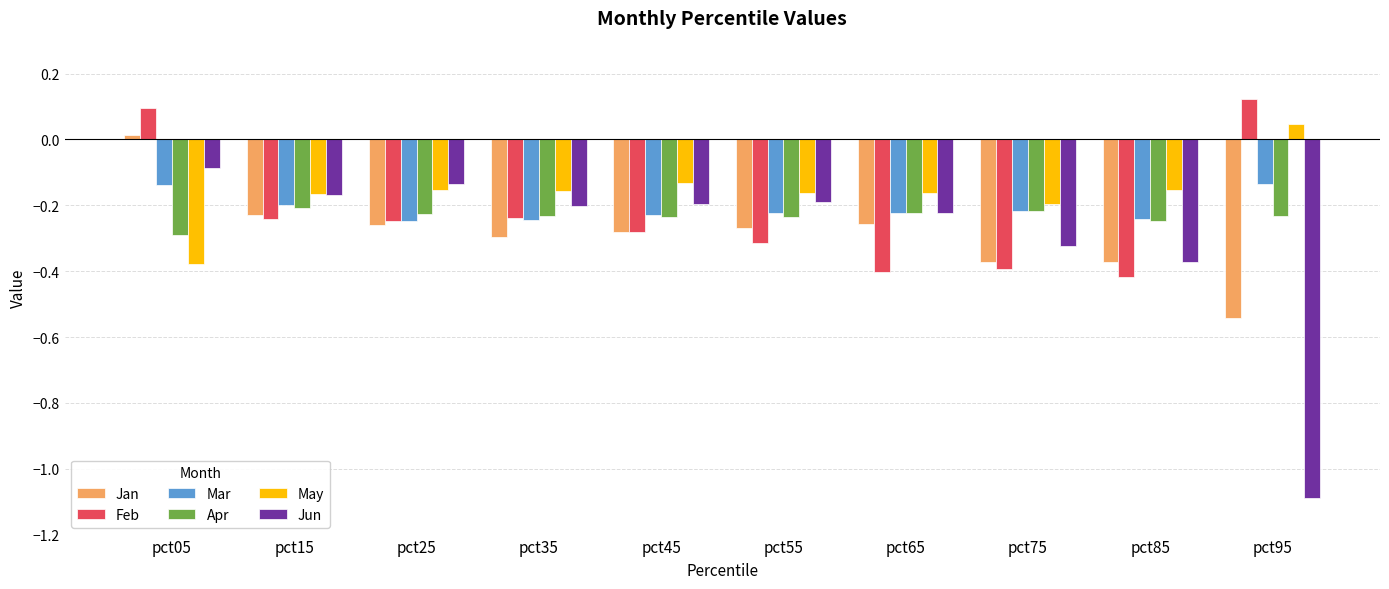

Which category has the highest value across all series?

pct95